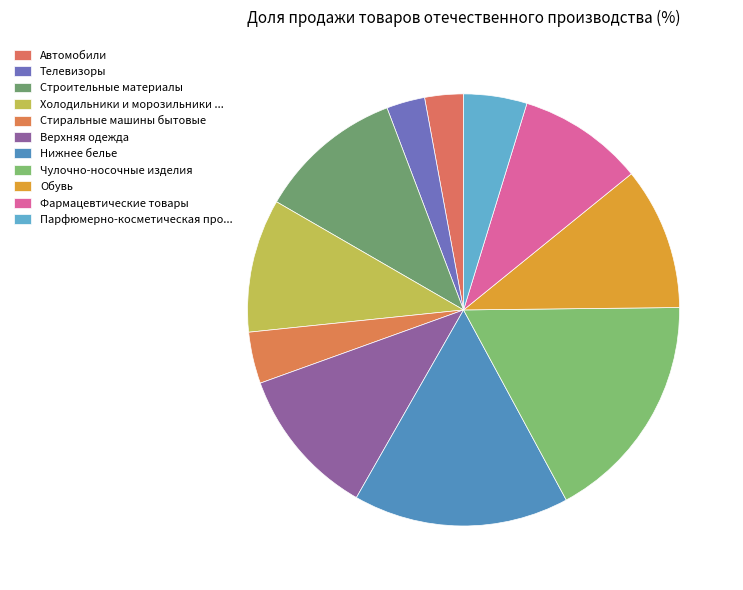

To the nearest percent, what is the difference between the largest and smallest slice percentages?

14%